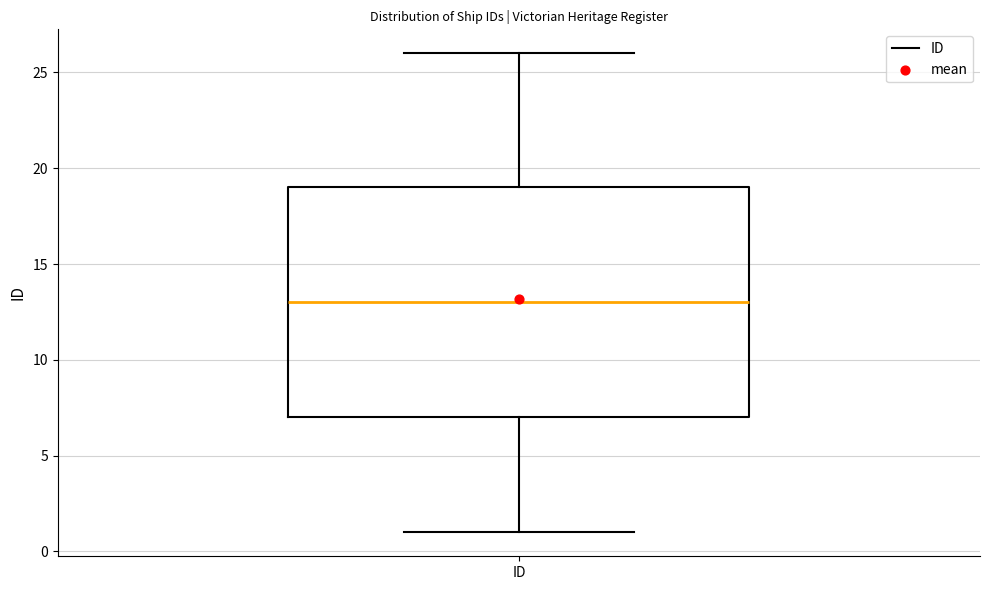

Where does the lower whisker of the box for ID end on the y-axis? The values are not printed on the chart, so give them approximately, as read against the axis.

1